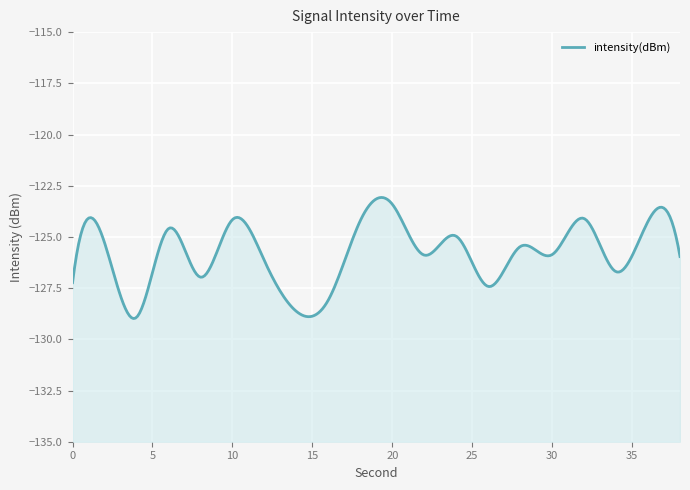

How many series are shown in this chart?

1